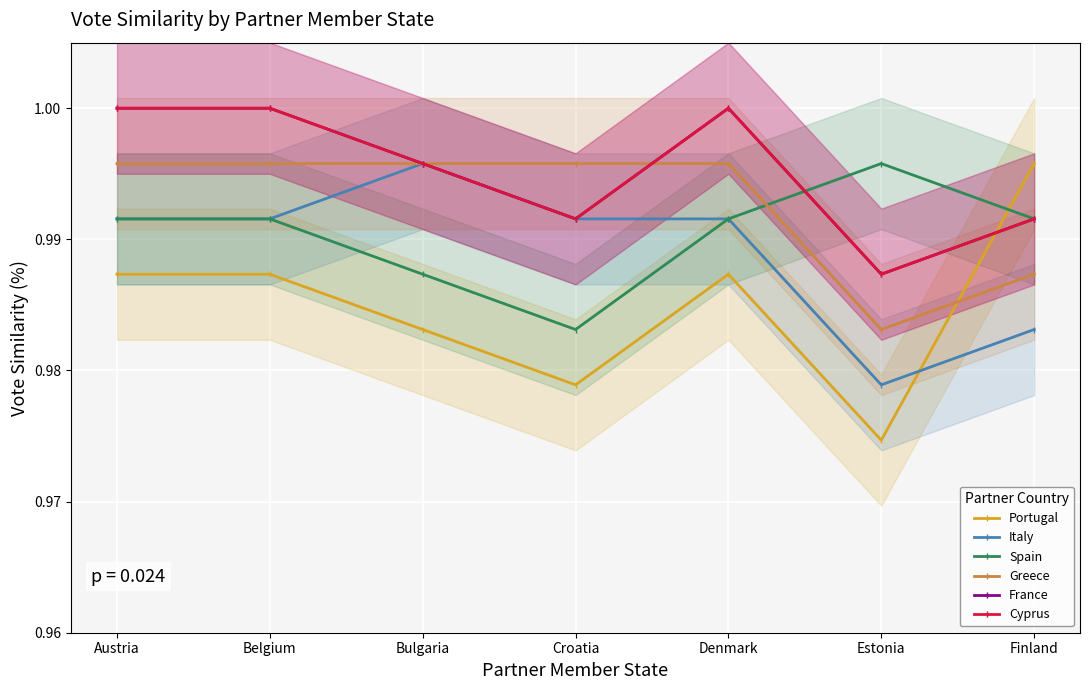

At which label is France closest to 0?

Estonia